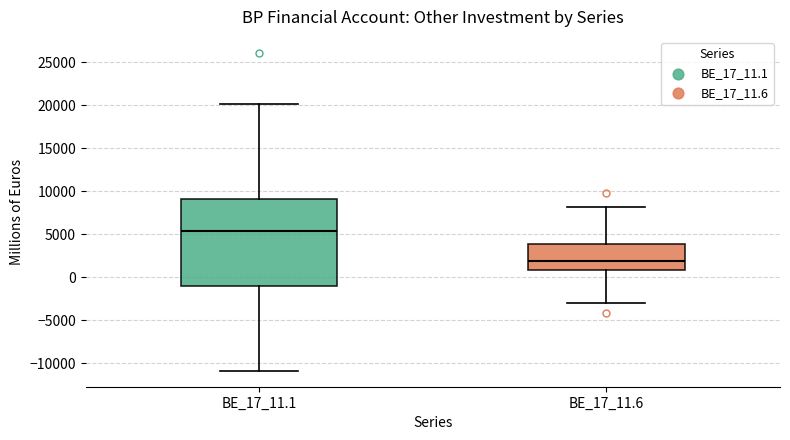

Which box's median line is the lowest?

BE_17_11.6